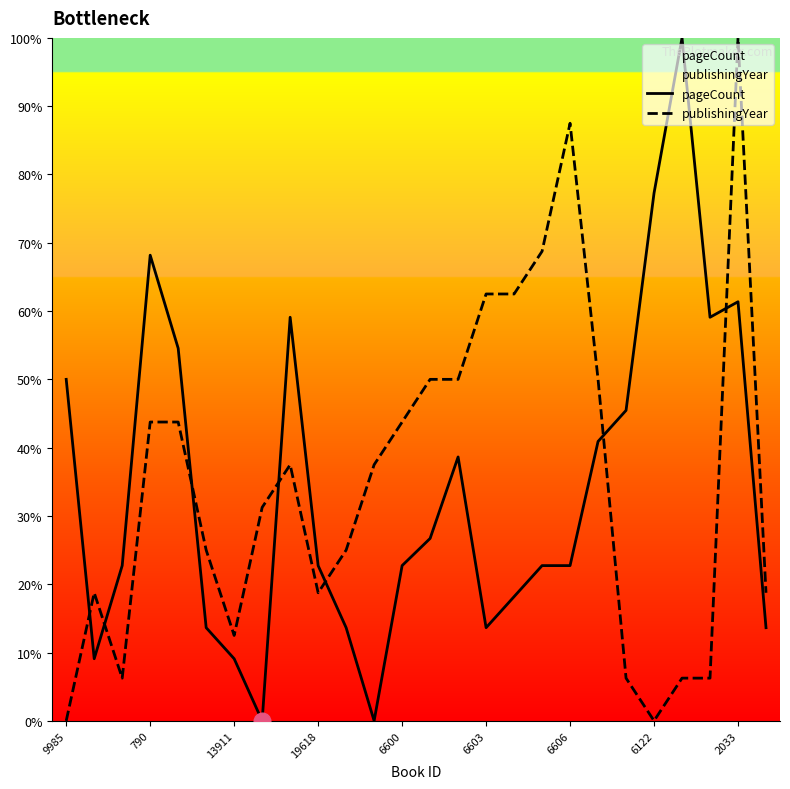

At which label is publishingYear closest to 50?

13